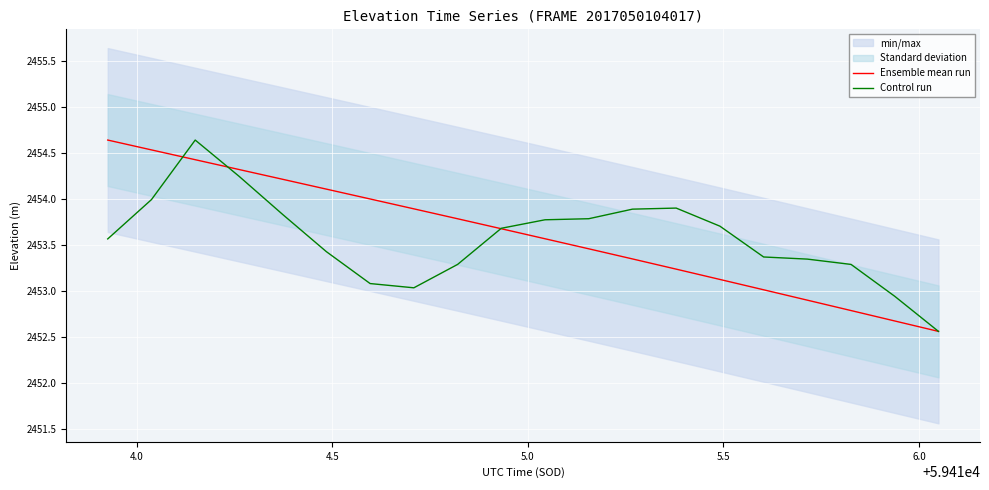

True or false: Control run has a value of 3709.4 at 5.0.

False